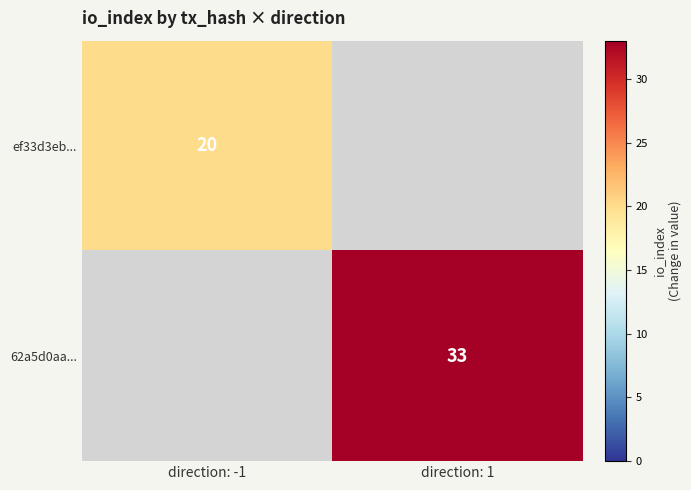

The 62a5d0aa... series shows 33 at direction: 1. True or false?

True